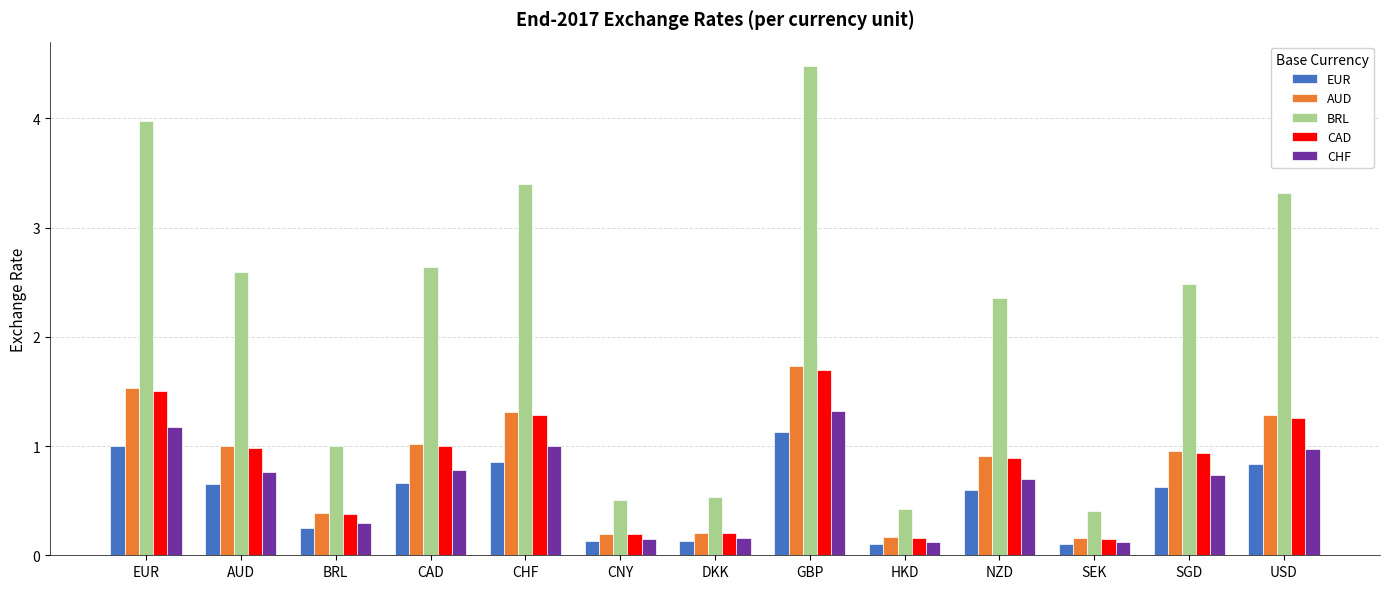

What is the difference between the BRL values at CHF and DKK?

2.9